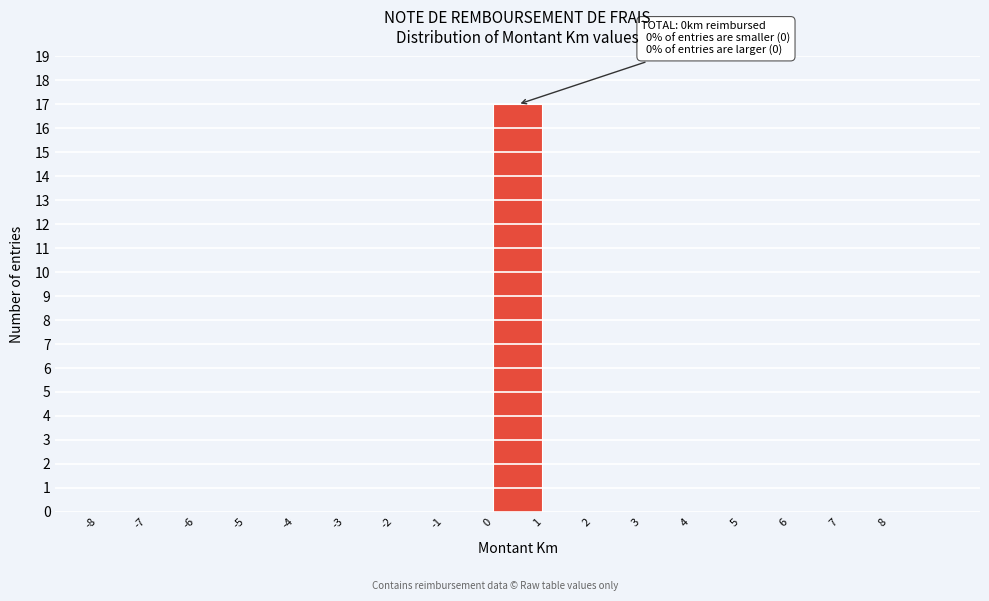

Over which range of the x-axis is the bar tallest?

0 to 1